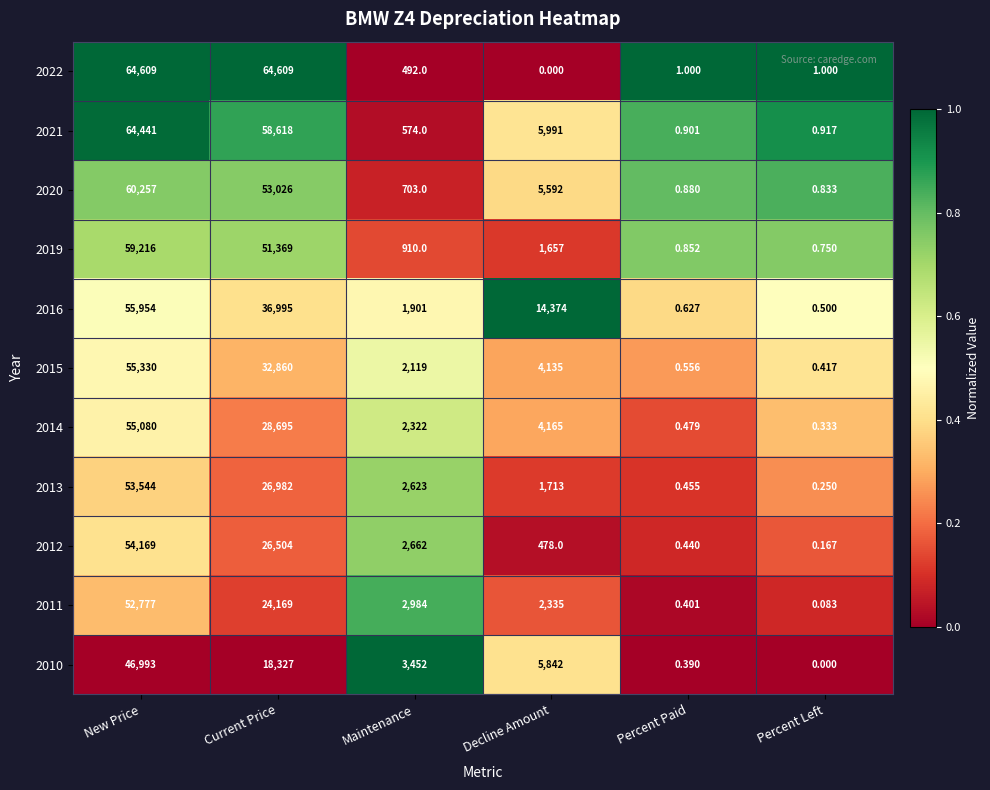

At Decline Amount, list the series in order from largest to smallest.

2016, 2021, 2010, 2020, 2014, 2015, 2011, 2013, 2019, 2012, 2022